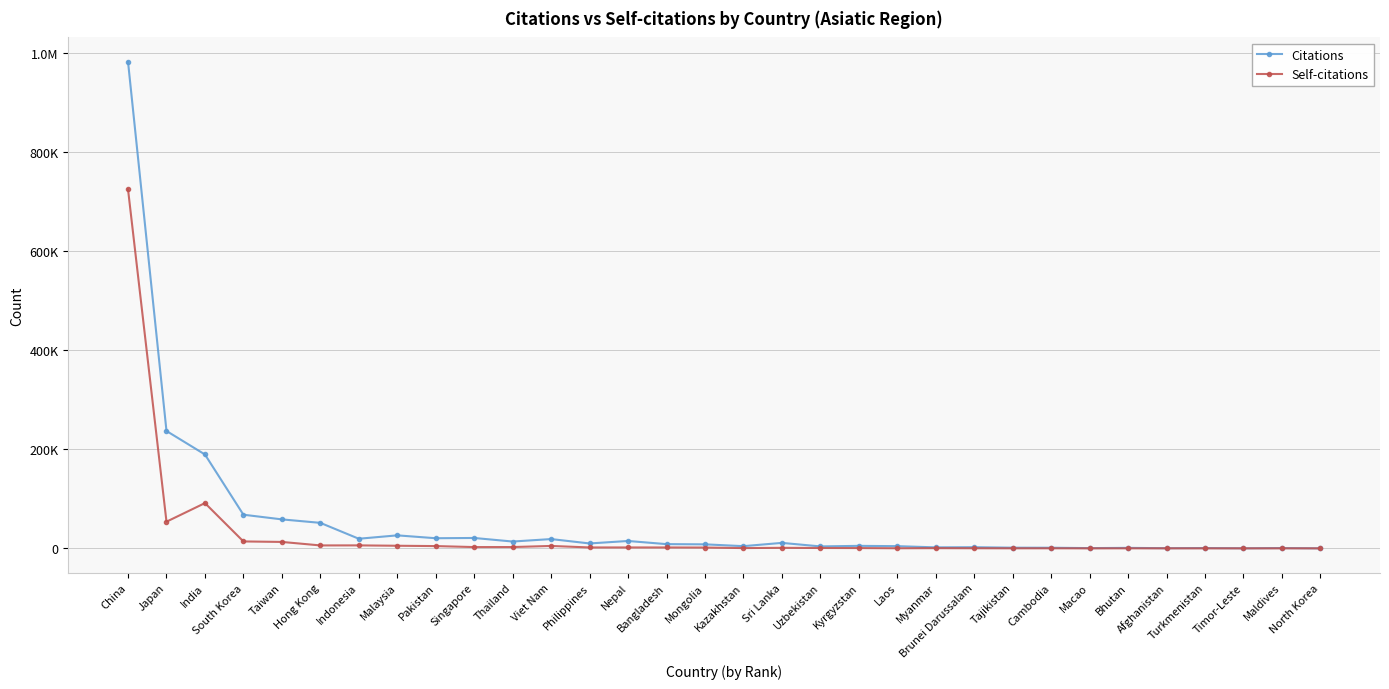

Does the chart have visible grid lines?

Yes